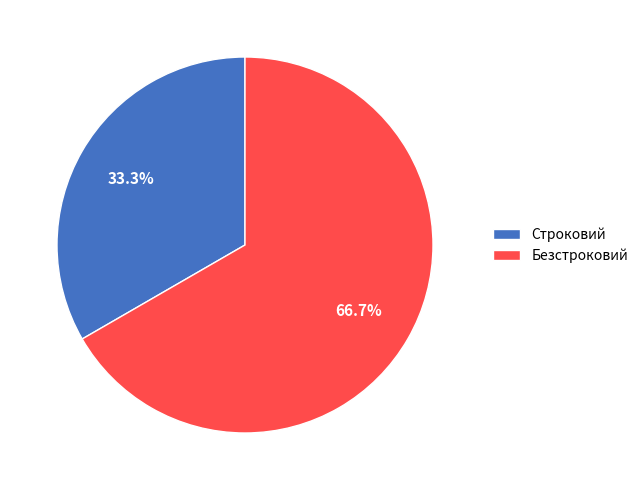

Approximately how many times larger is the value at Строковий compared to Безстроковий?

0.5